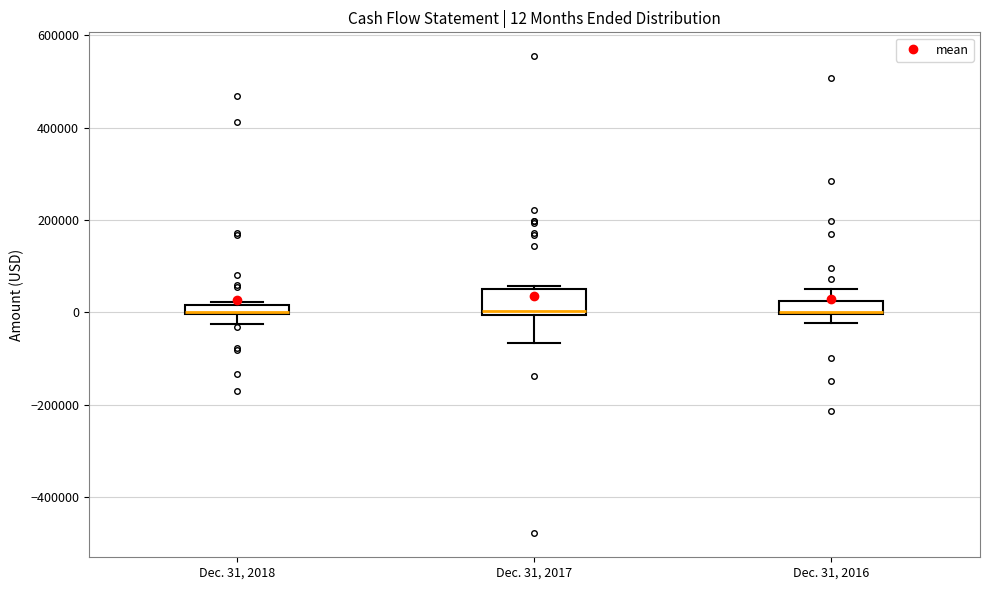

Comparing the boxes themselves (not the whiskers), which one is the tallest?

Dec. 31, 2017